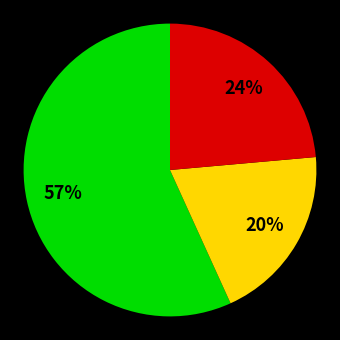

Is there a majority slice in this chart?

Yes